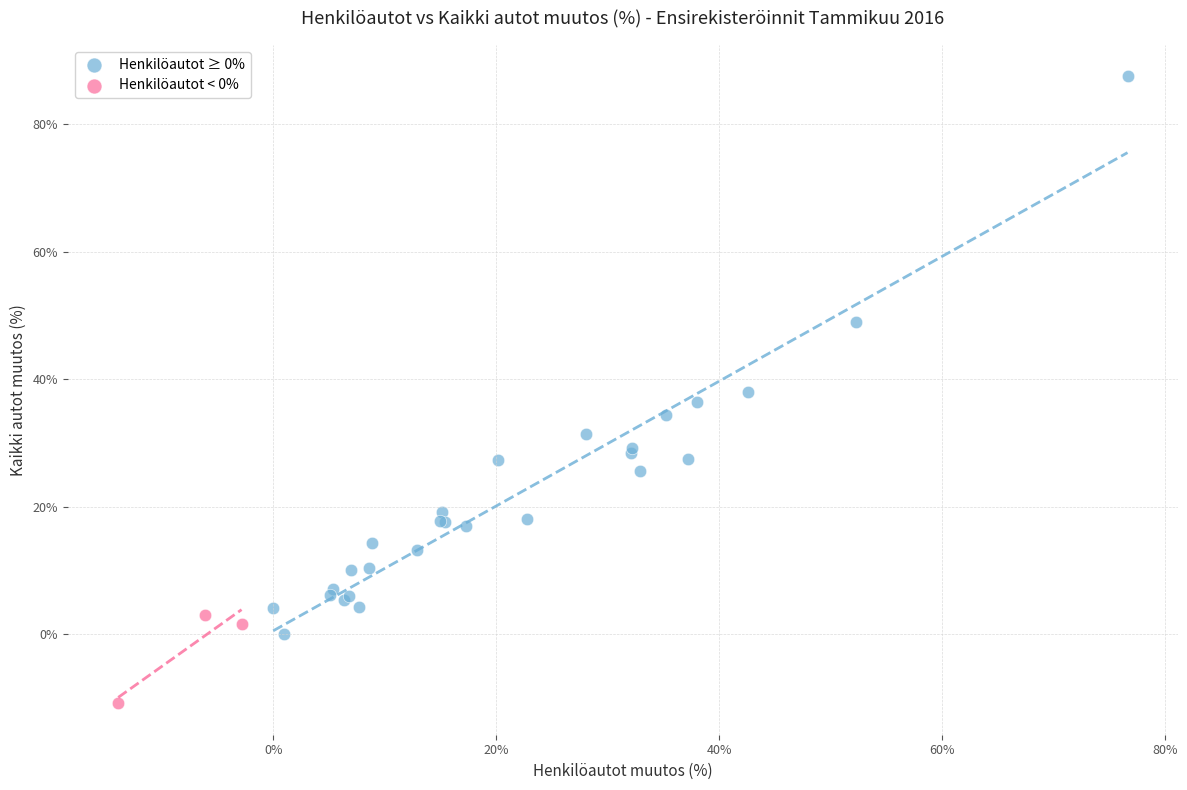

Which series has the largest Y range (max minus min)?

Henkilöautot ≥ 0%